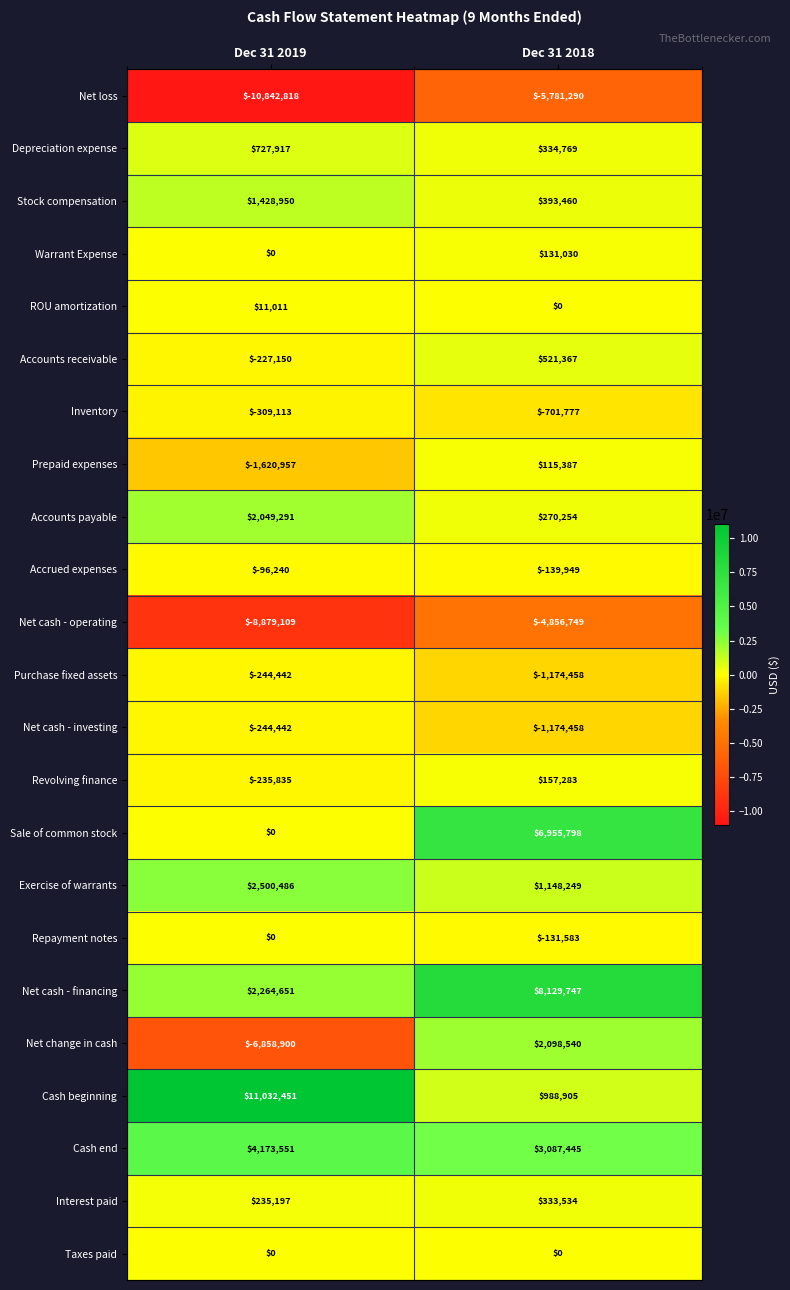

What is the average value of the Net change in cash series?

-2380180